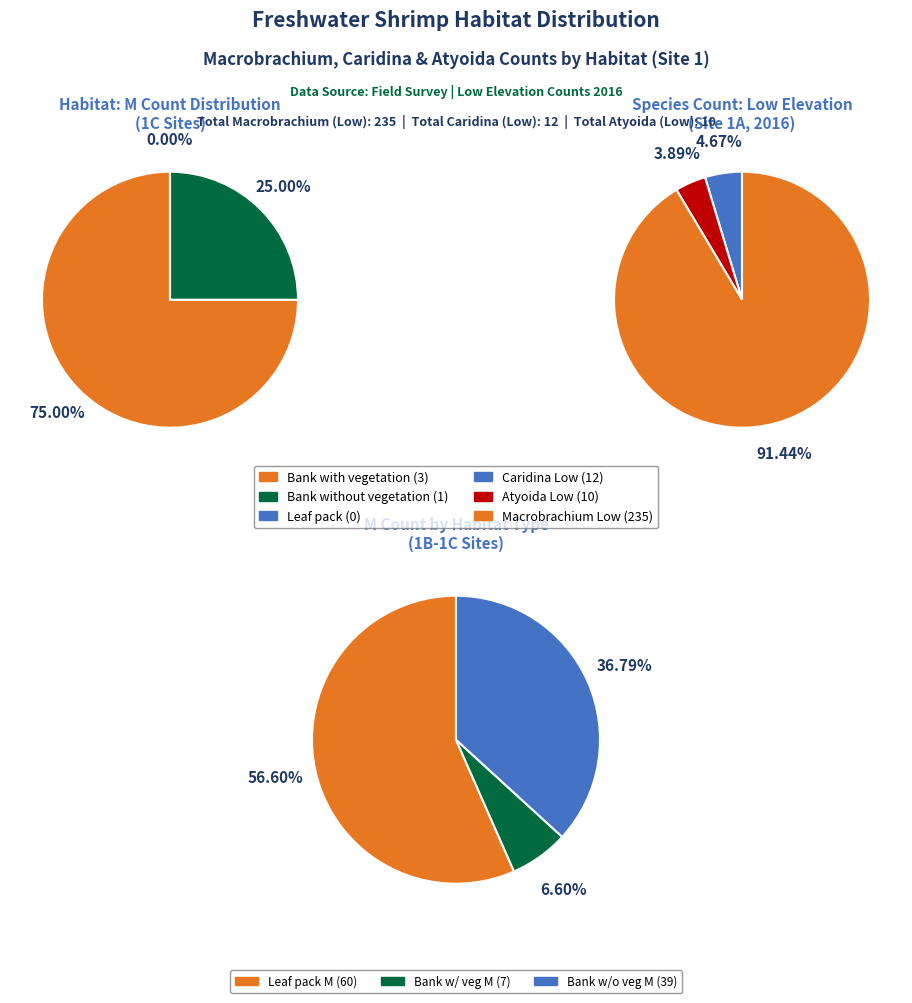

Rank the series at 2 from lowest to highest value.

Atyoida, Caridina, Macrobrachium